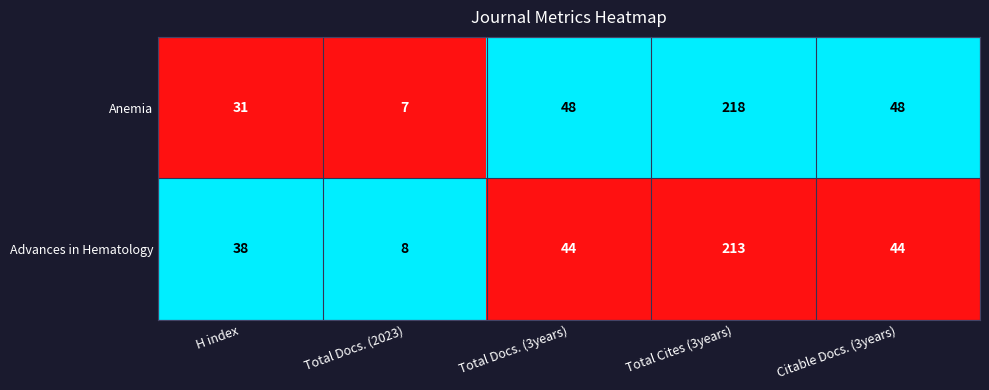

What is the total value across all series at H index?

69